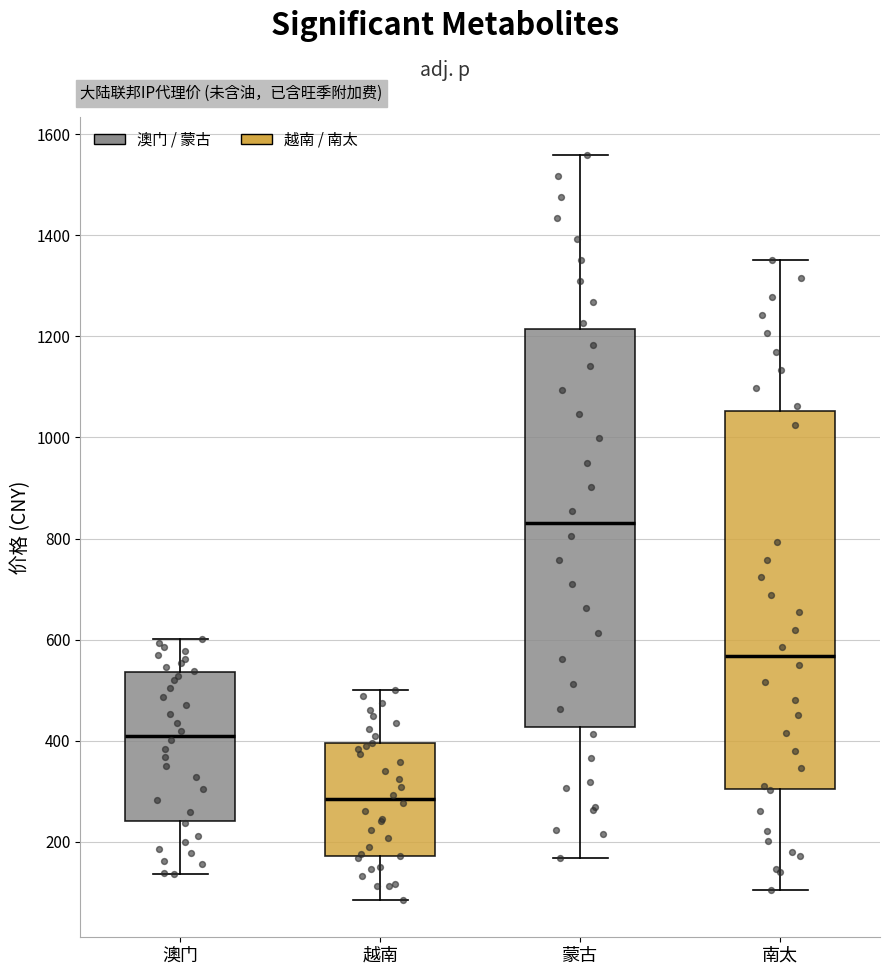

Reading left to right, read every box against the y-axis: the position of its median line, the range the box covers, and the ends of its whiskers. The values are not printed on the chart, so give them approximately, as read against the axis.

澳门: median 420, box 240 to 540, whiskers 140 to 600
越南: median 280, box 180 to 400, whiskers 80 to 500
蒙古: median 820, box 420 to 1220, whiskers 160 to 1560
南太: median 560, box 300 to 1060, whiskers 100 to 1360